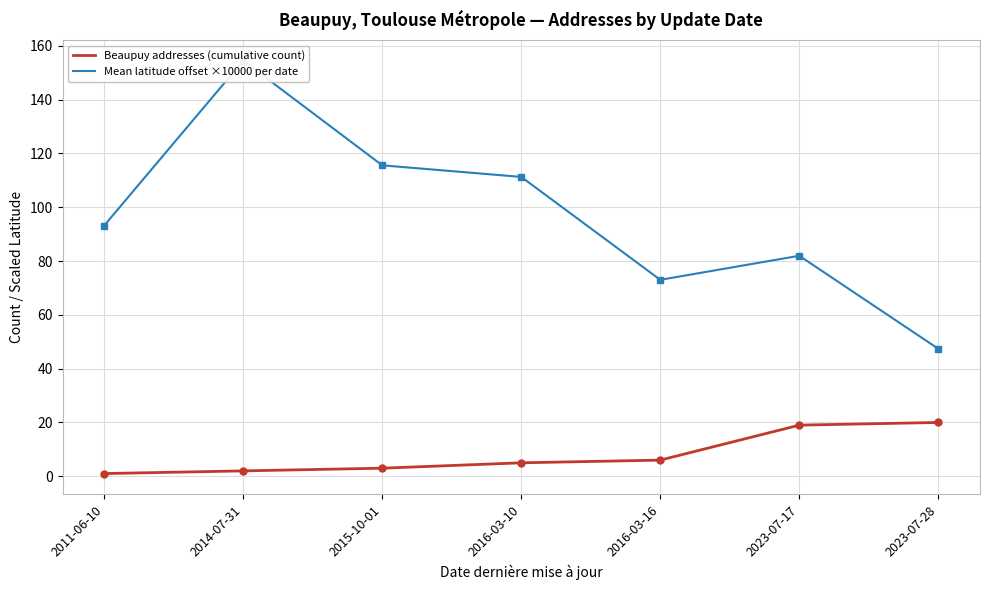

At which category is the sum across all series the highest?

2014-07-31